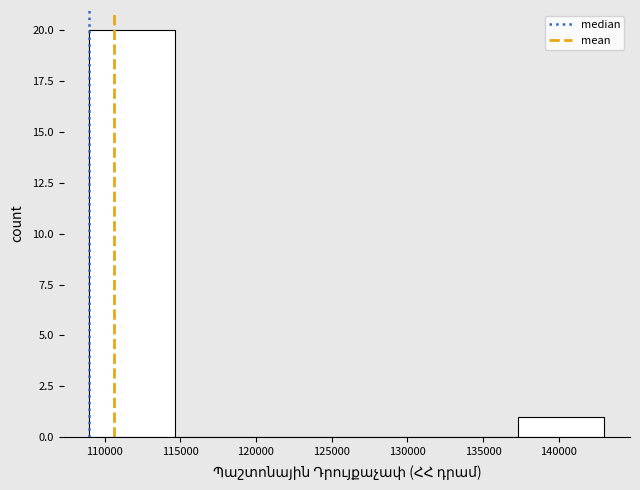

How tall is the bar that spans 137500 to 143000 on the x-axis? Neither the bar edges nor the heights are printed on the chart, so give them approximately, as read against the axes.

1